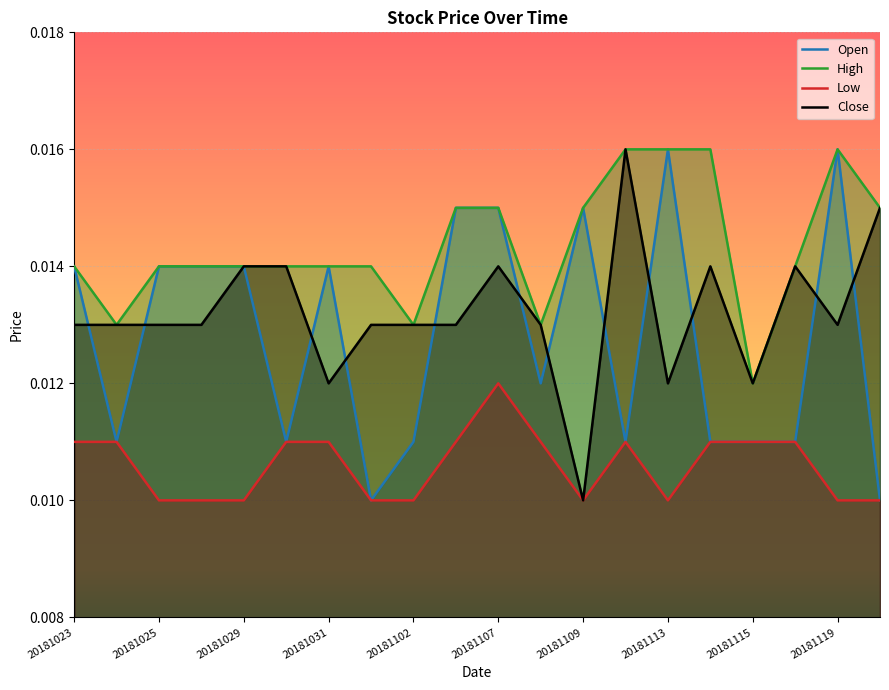

Is the value of High at 20181105 greater than the value of Open at 20181023?

Yes